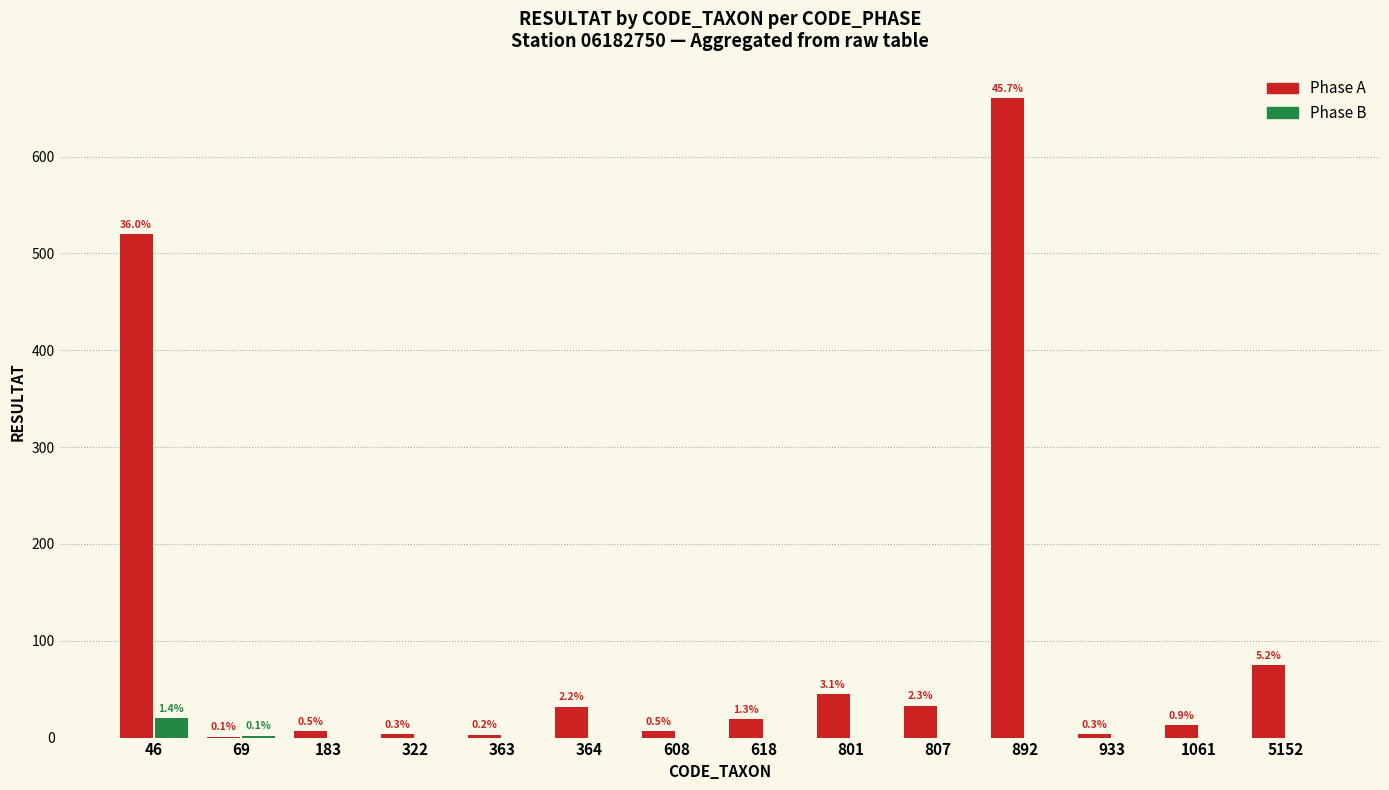

What is the value of the Phase A bar at the 8th from the left?

19